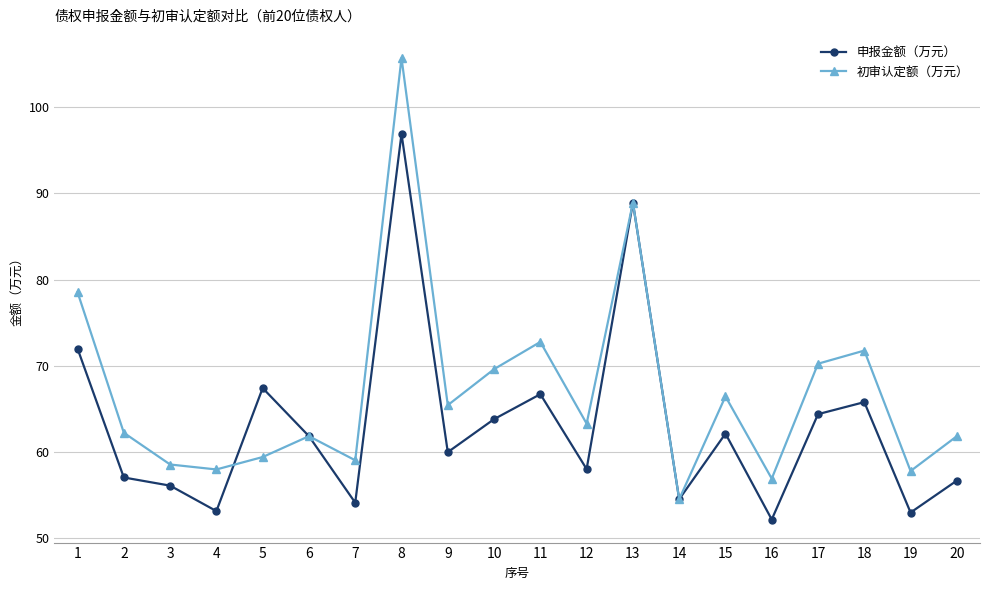

What value does the 申报金额（万元） series have at 18?

65.8